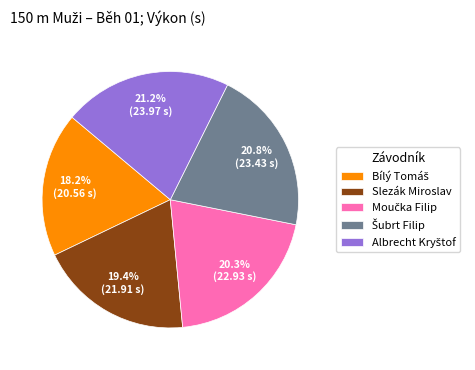

How much of the chart is everything except Slezák Miroslav?

80.6%